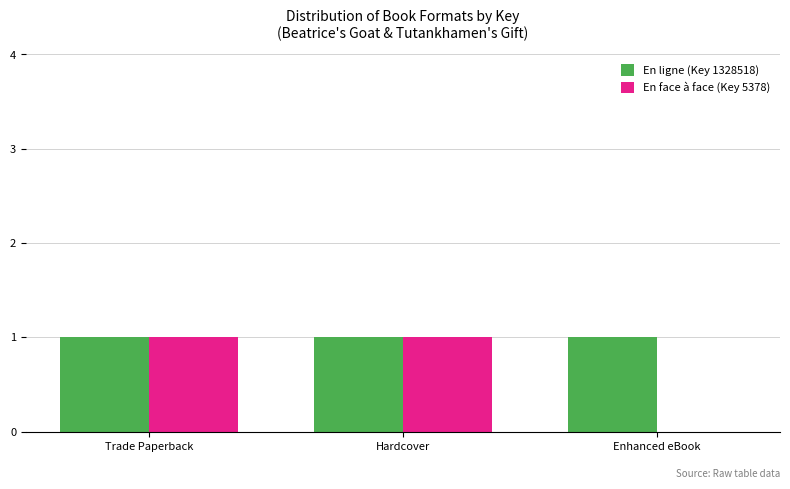

Which series has the largest total across all categories?

En ligne (Key 1328518)